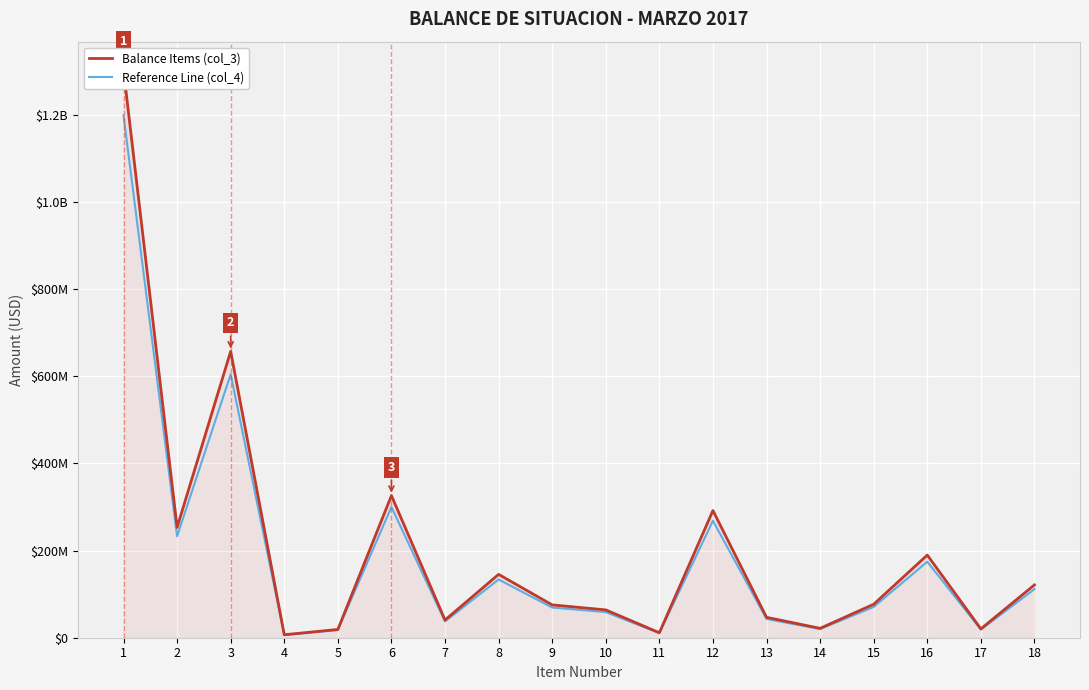

What is the value of the Balance Items (col_3) point at the 12th from the left?

291826820.8